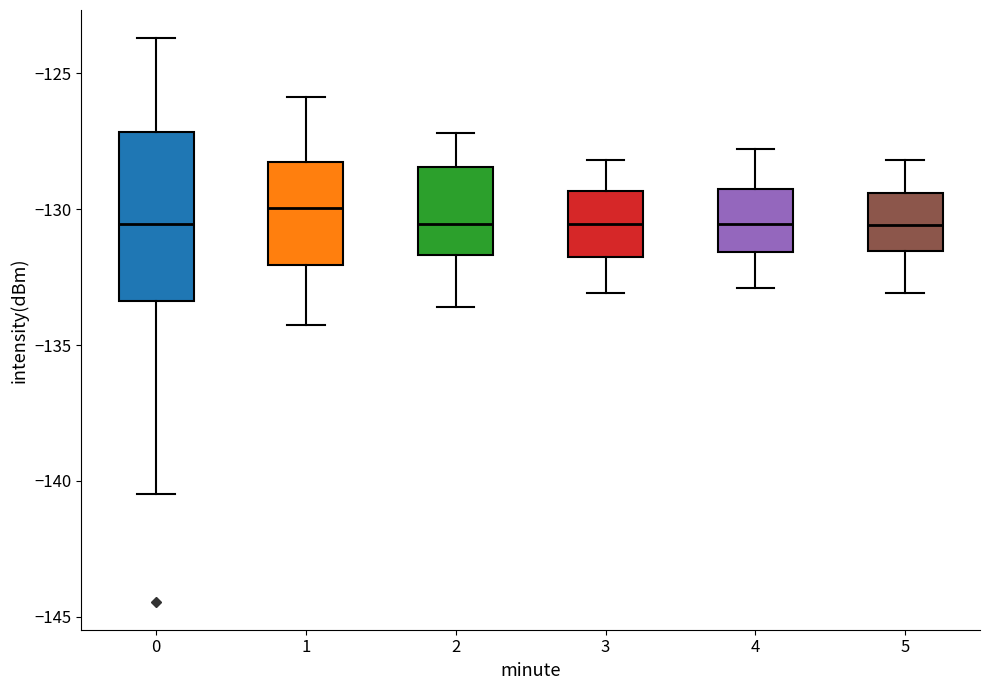

Which box is the tallest, from its lower edge to its upper edge?

0